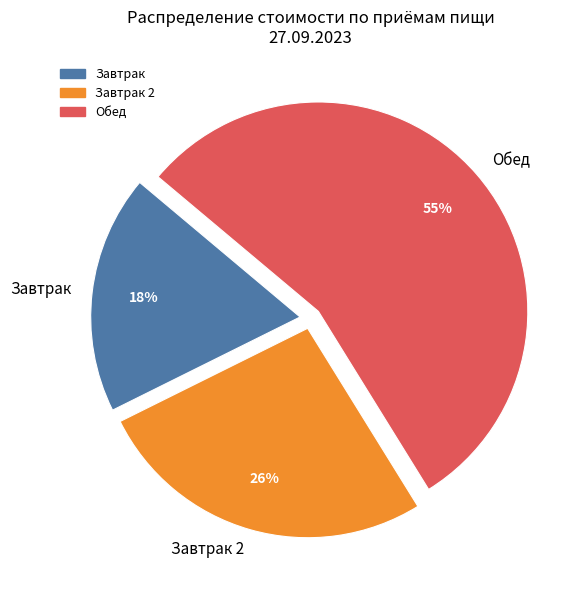

To the nearest percent, what portion does Завтрак 2 represent?

26%